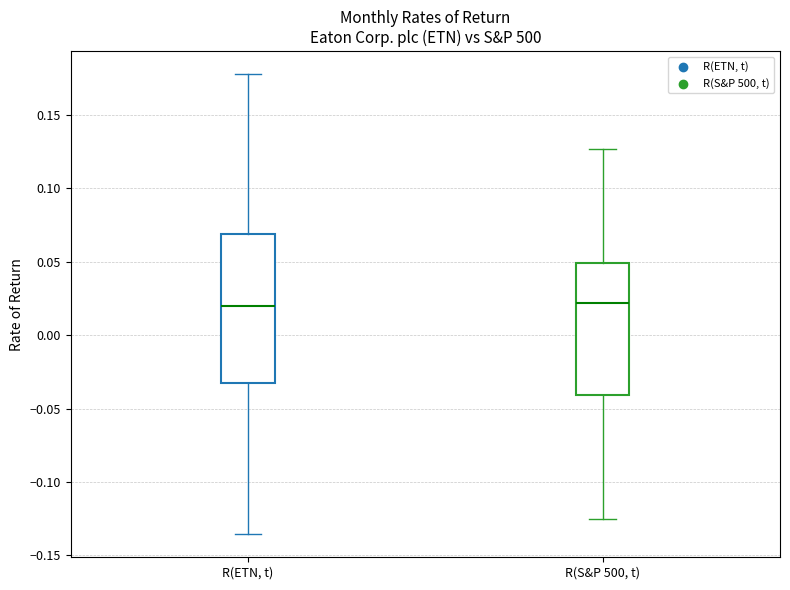

Reading left to right, read every box against the y-axis: the position of its median line, the range the box covers, and the ends of its whiskers. The values are not printed on the chart, so give them approximately, as read against the axis.

R(ETN, t): median 0.020, box -0.030 to 0.070, whiskers -0.135 to 0.180
R(S&P 500, t): median 0.020, box -0.040 to 0.050, whiskers -0.125 to 0.125